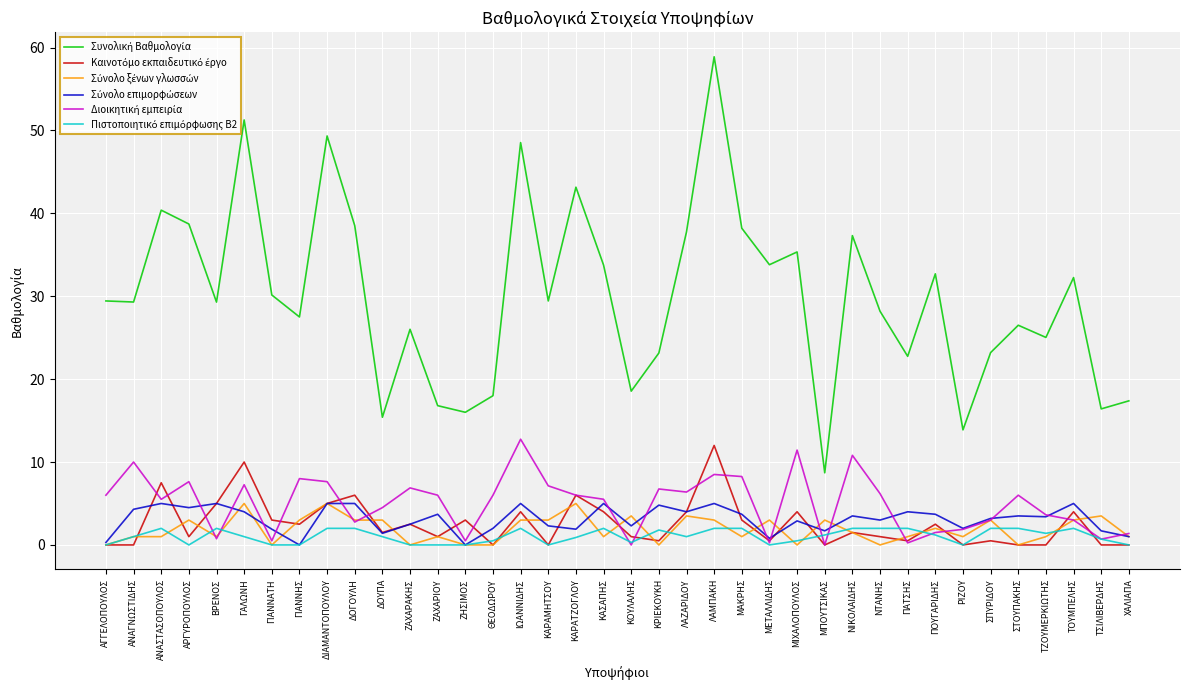

What position from the left is ΚΑΡΑΜΗΤΣΟΥ?

17